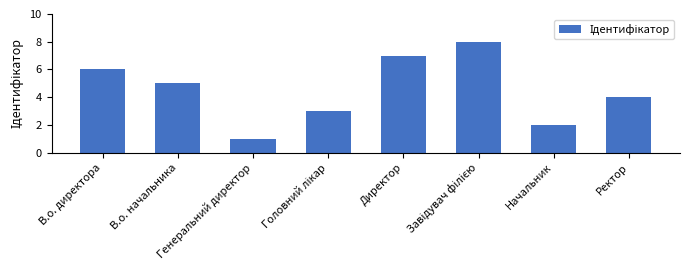

What is the difference between the second highest and minimum values?

6